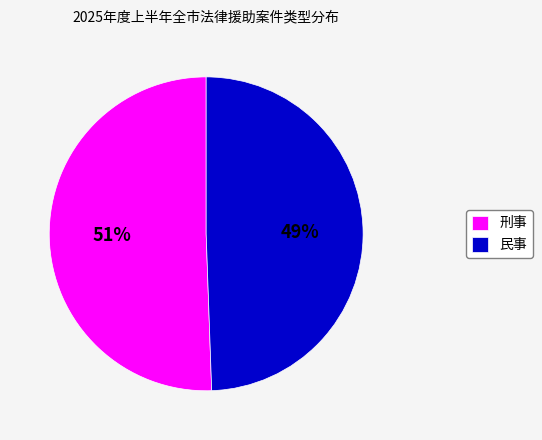

The 民事 slice represents 43% of the pie. True or false?

False